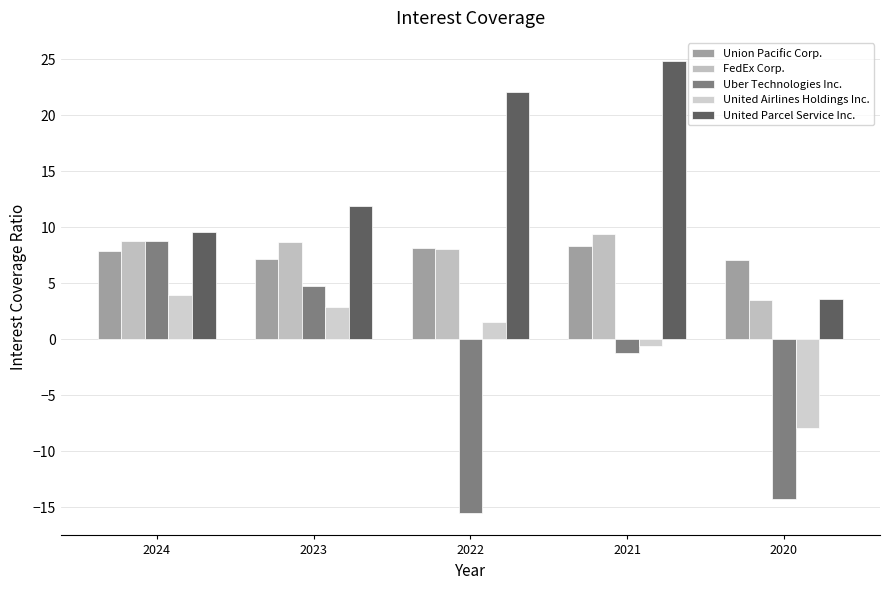

Is the value of United Airlines Holdings Inc. at 2022 greater than the value of FedEx Corp. at 2020?

No